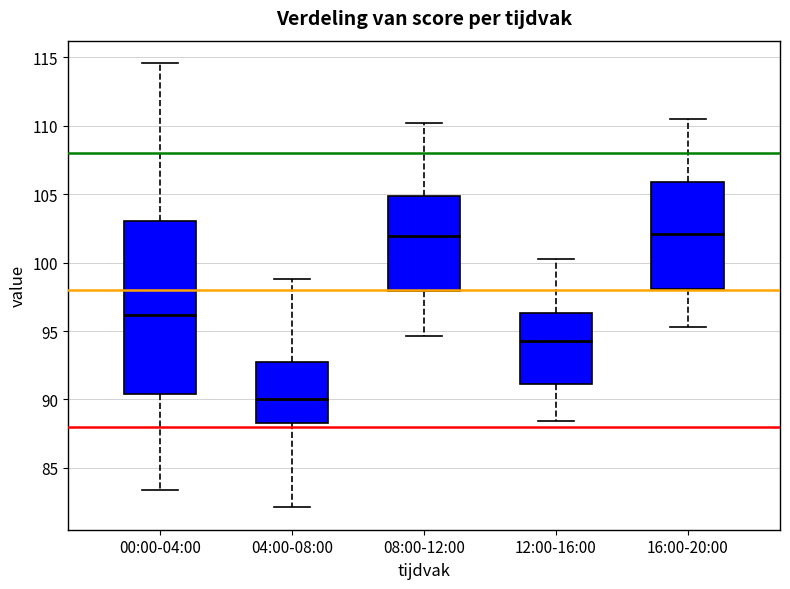

Reading left to right, read every box against the y-axis: the position of its median line, the range the box covers, and the ends of its whiskers. The values are not printed on the chart, so give them approximately, as read against the axis.

00:00-04:00: median 96.0, box 90.5 to 103.0, whiskers 83.5 to 114.5
04:00-08:00: median 90.0, box 88.5 to 93.0, whiskers 82.0 to 99.0
08:00-12:00: median 102.0, box 98.0 to 105.0, whiskers 94.5 to 110.0
12:00-16:00: median 94.5, box 91.0 to 96.5, whiskers 88.5 to 100.5
16:00-20:00: median 102.0, box 98.0 to 106.0, whiskers 95.5 to 110.5